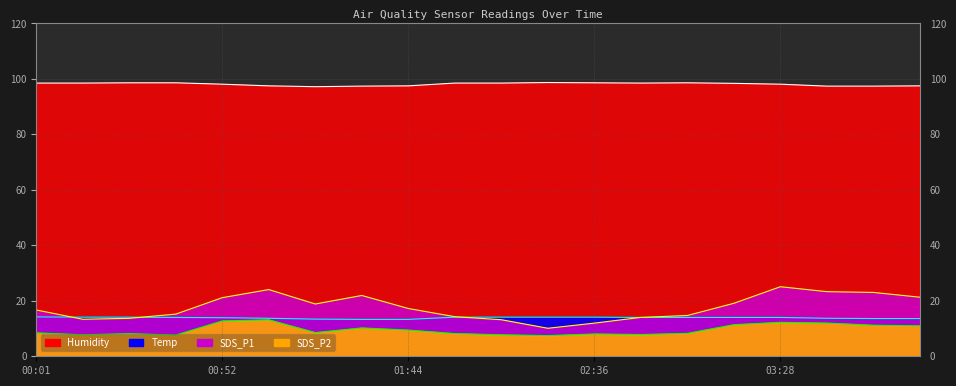

True or false: Humidity and Temp intersect in this chart.

False